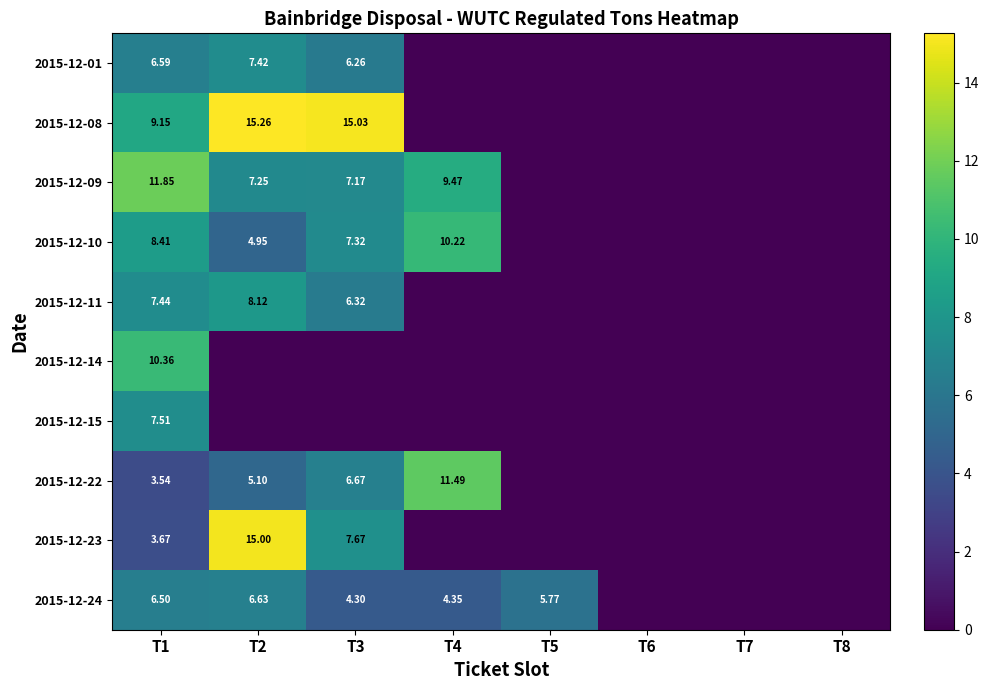

What is the difference between the 2015-12-09 values at T8 and T2?

7.2